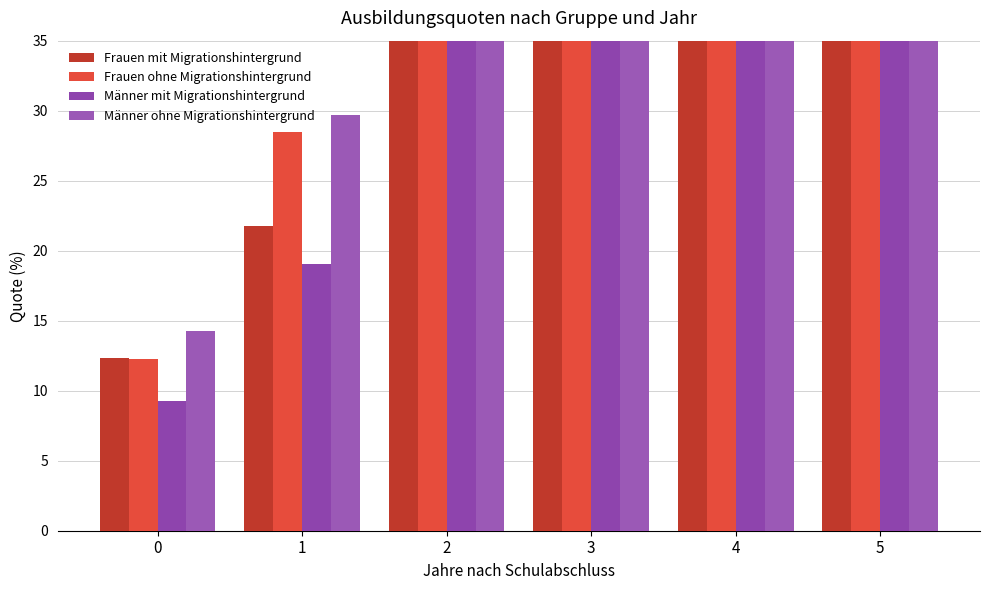

Where does the Männer mit Migrationshintergrund series first go above 43?

3